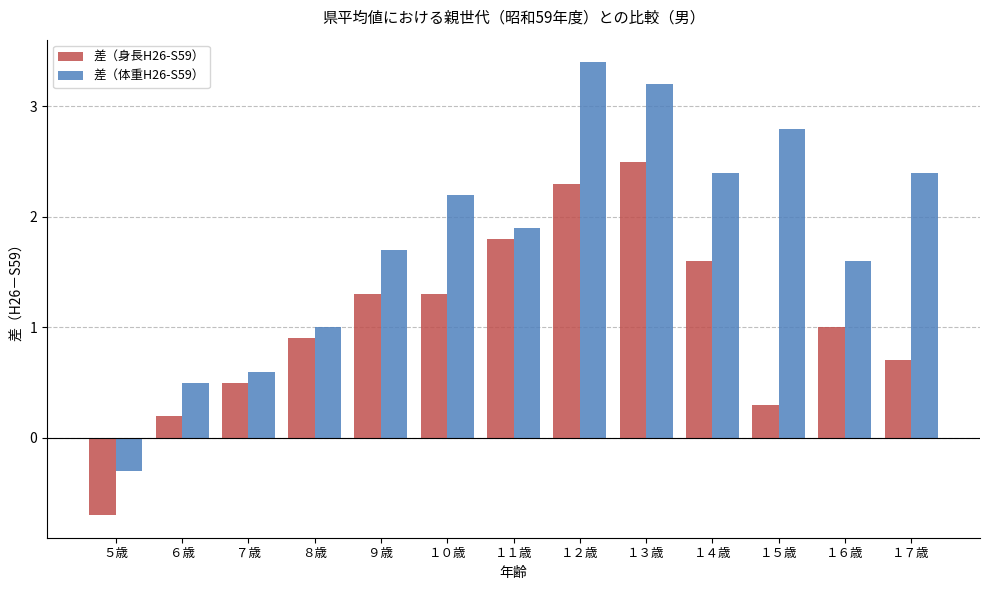

Reading right to left, transcribe all the data shown in this chart.

差（身長H26-S59）: 0.7	1.0	0.3	1.6	2.5	2.3	1.8	1.3	1.3	0.9	0.5	0.2	-0.7
差（体重H26-S59）: 2.4	1.6	2.8	2.4	3.2	3.4	1.9	2.2	1.7	1.0	0.6	0.5	-0.3